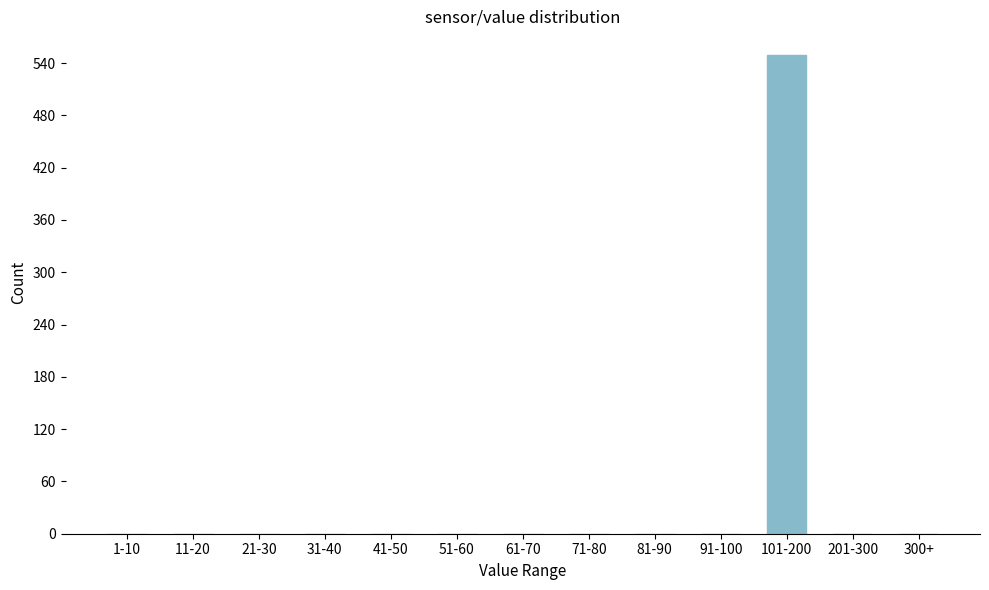

Reading left to right, list all the values displayed in this chart.

1-10=0	11-20=0	21-30=0	31-40=0	41-50=0	51-60=0	61-70=0	71-80=0	81-90=0	91-100=0	101-200=549	201-300=0	300+=0